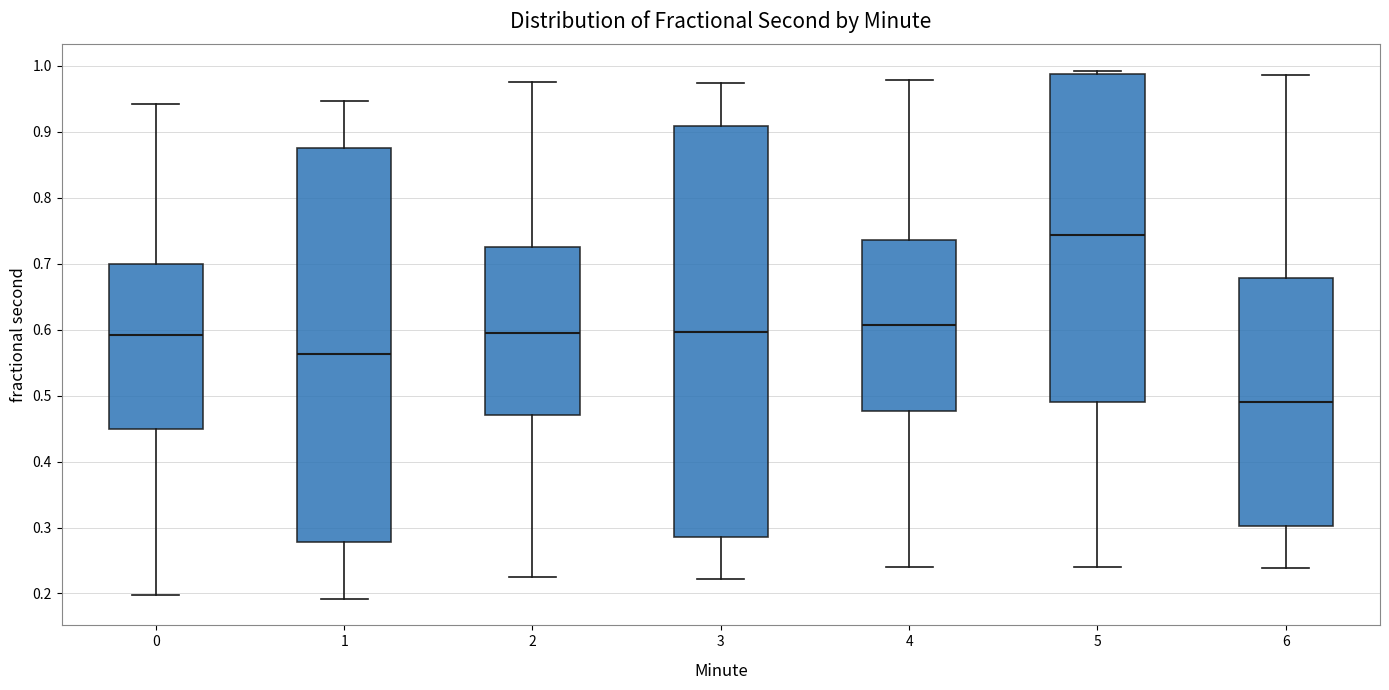

Comparing the boxes themselves (not the whiskers), which one is the tallest?

3